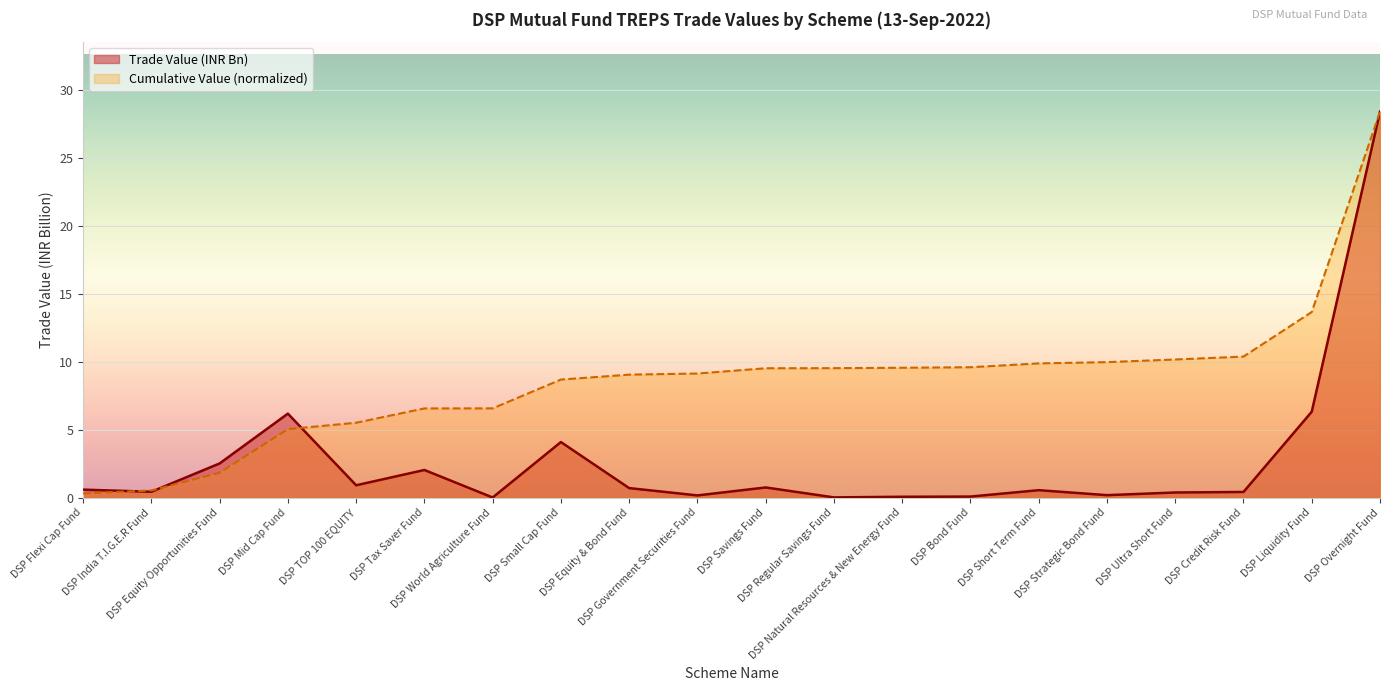

What is the change in value from DSP Strategic Bond Fund to DSP Overnight Fund?

+28.2